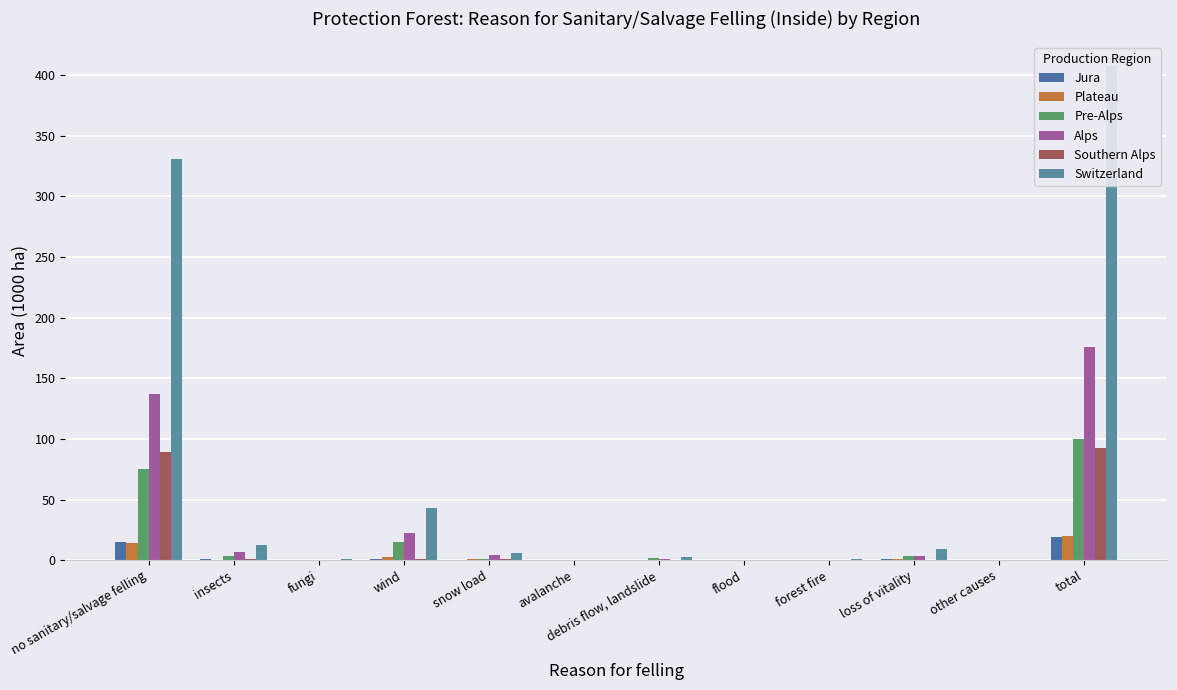

What is the sum of the Jura values at other causes and fungi?

0.4